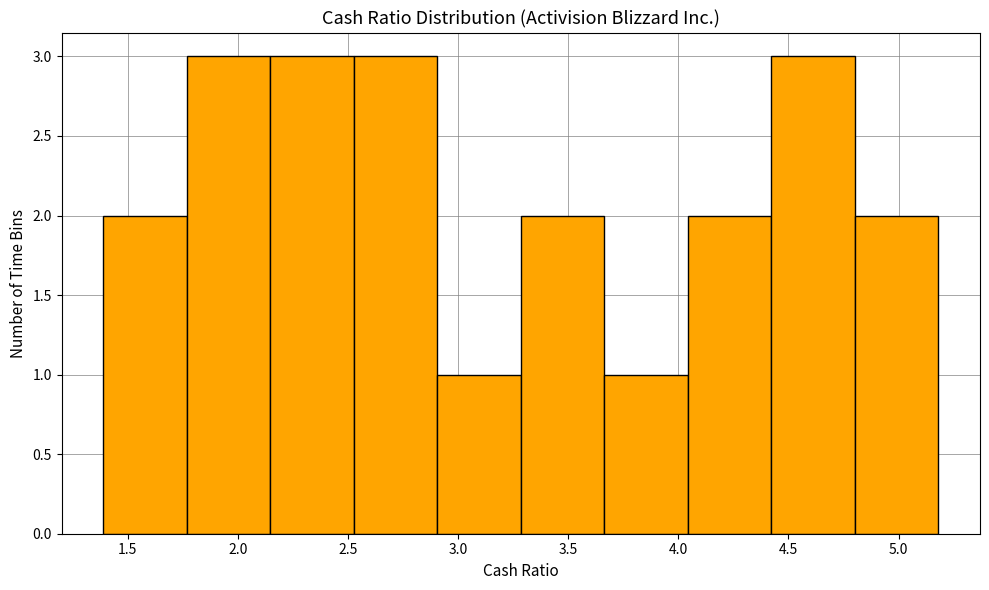

What is the height of the bar covering 2.15 to 2.55 on the x-axis? Neither the bar edges nor the heights are printed on the chart, so give them approximately, as read against the axes.

3